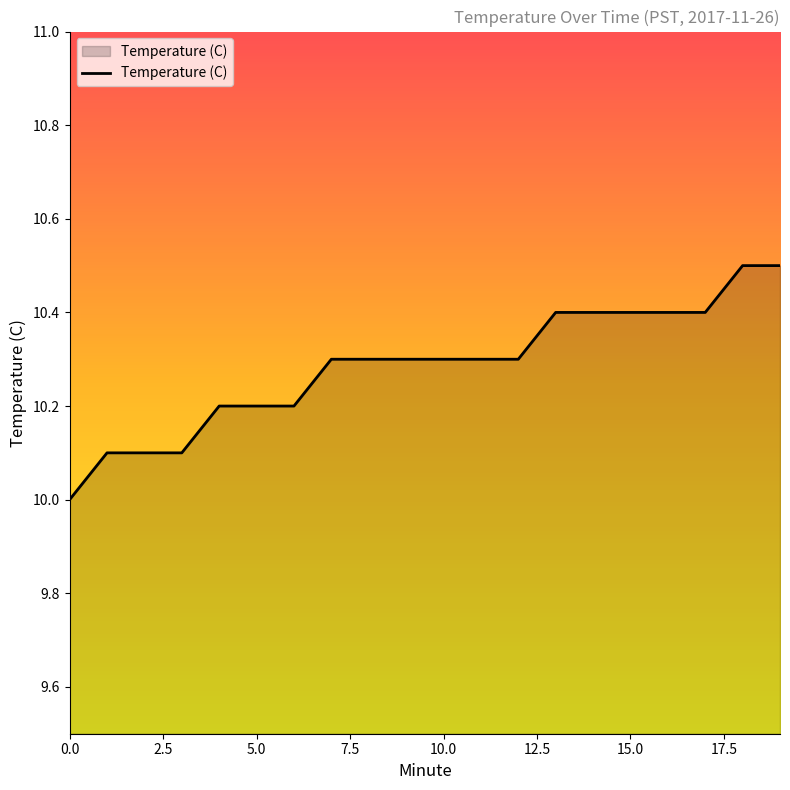

What is the minimum value shown in the chart?

10.0